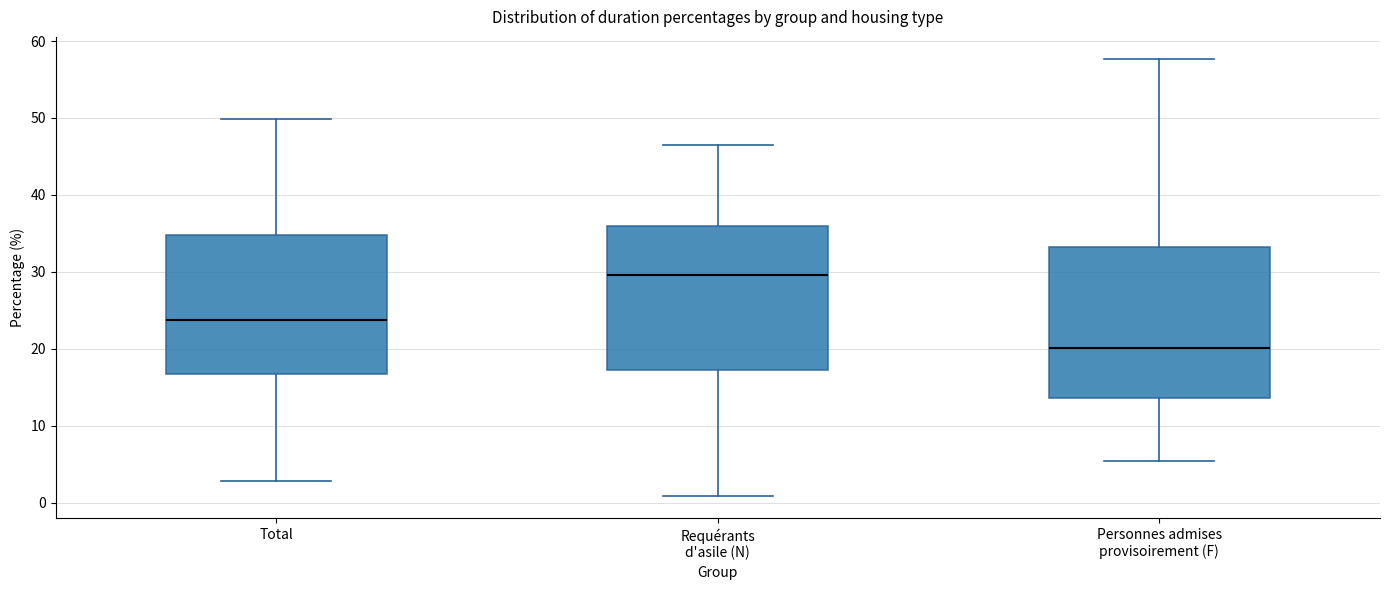

Where is the upper edge of the box for Total on the y-axis? The values are not printed on the chart, so give them approximately, as read against the axis.

35